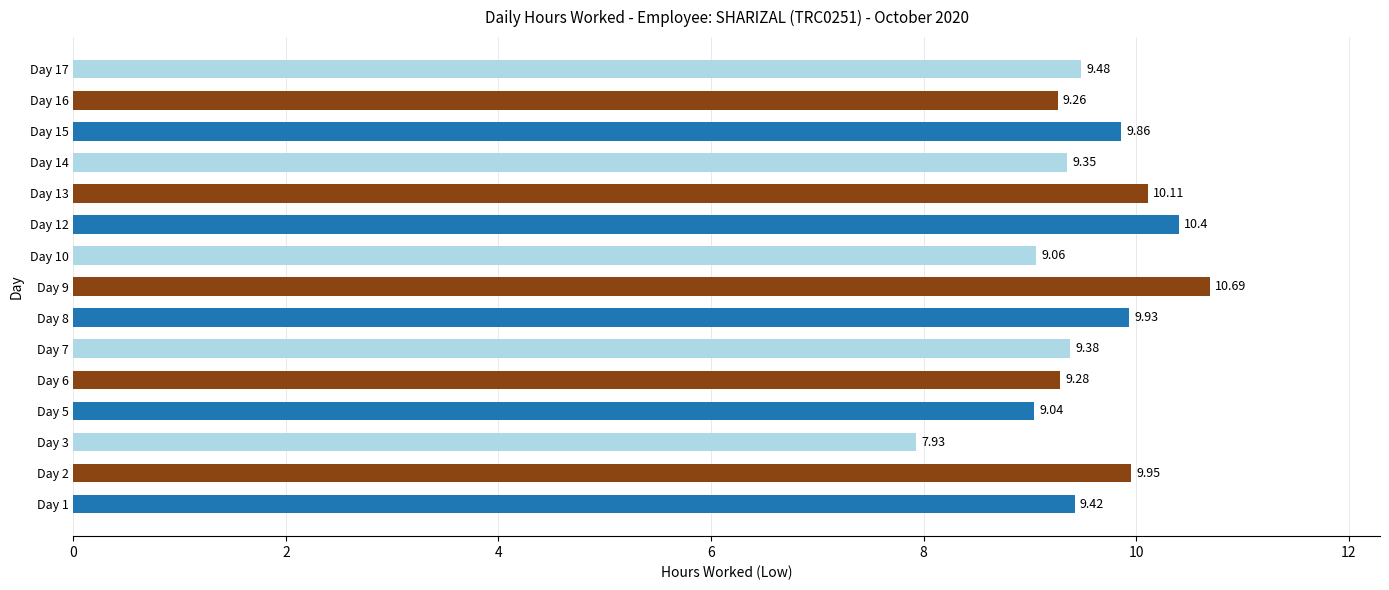

Rank the categories by value from lowest to highest.

Day 3, Day 5, Day 10, Day 16, Day 6, Day 14, Day 7, Day 1, Day 17, Day 15, Day 8, Day 2, Day 13, Day 12, Day 9